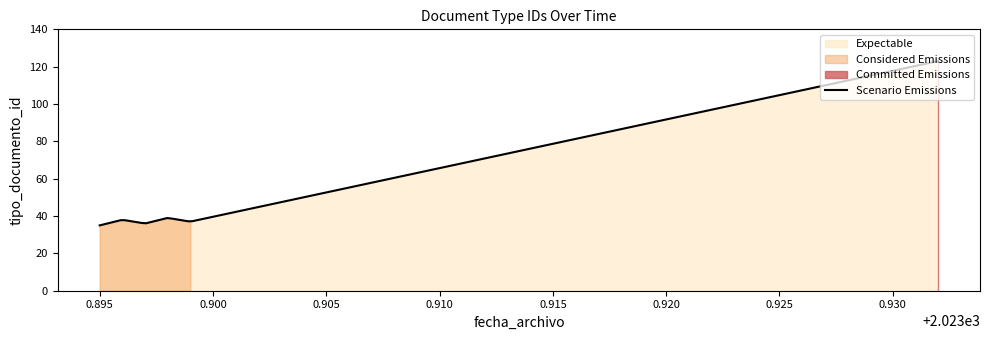

True or false: the data shows 123 at 2023-12-06 14:20:01.

True